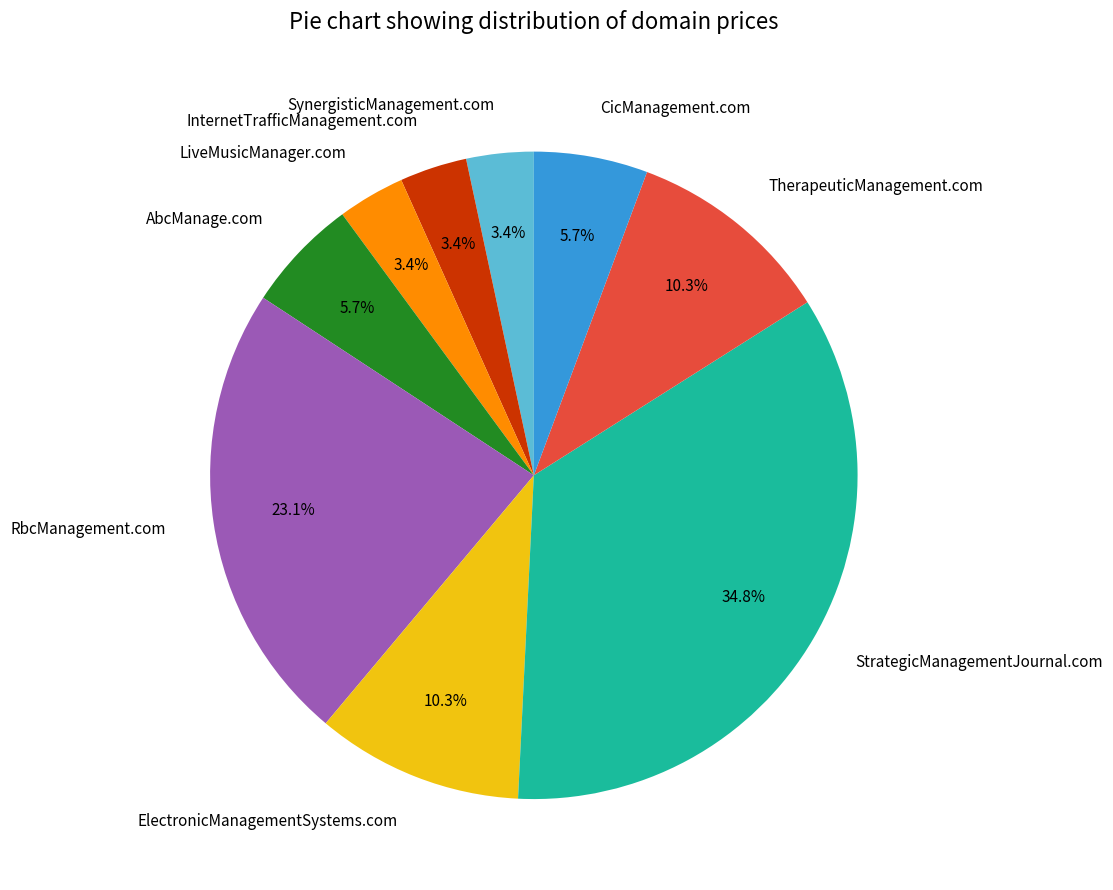

Does AbcManage.com represent more than half of the total?

No